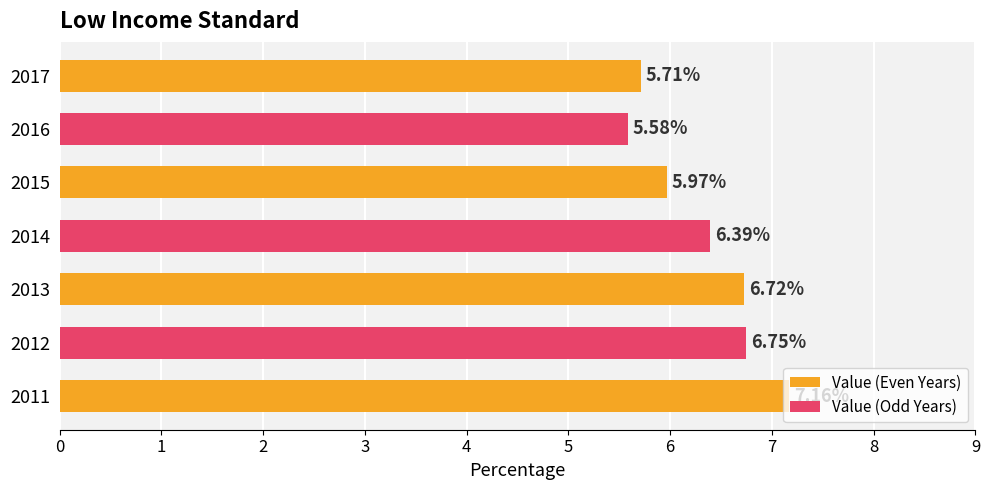

Does the chart contain stacked bars?

No